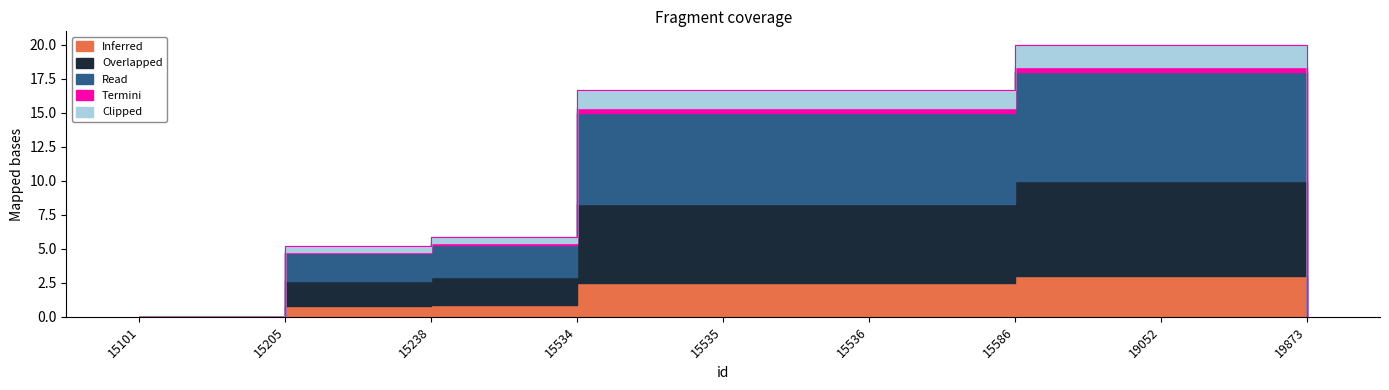

What is the change in value from 15536 to 19873?

-16.7